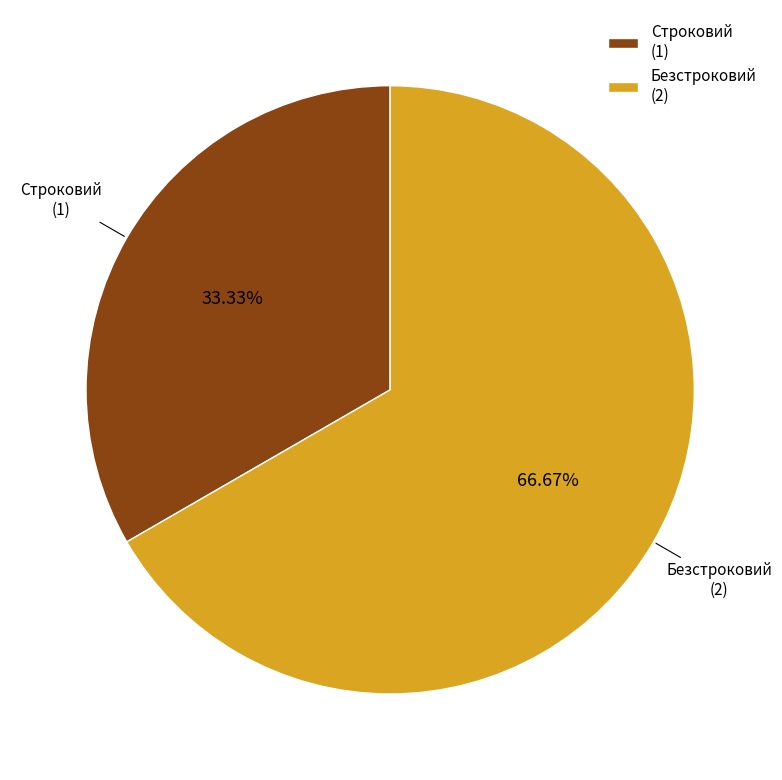

To the nearest percent, what is the difference between the largest and smallest slice percentages?

33%